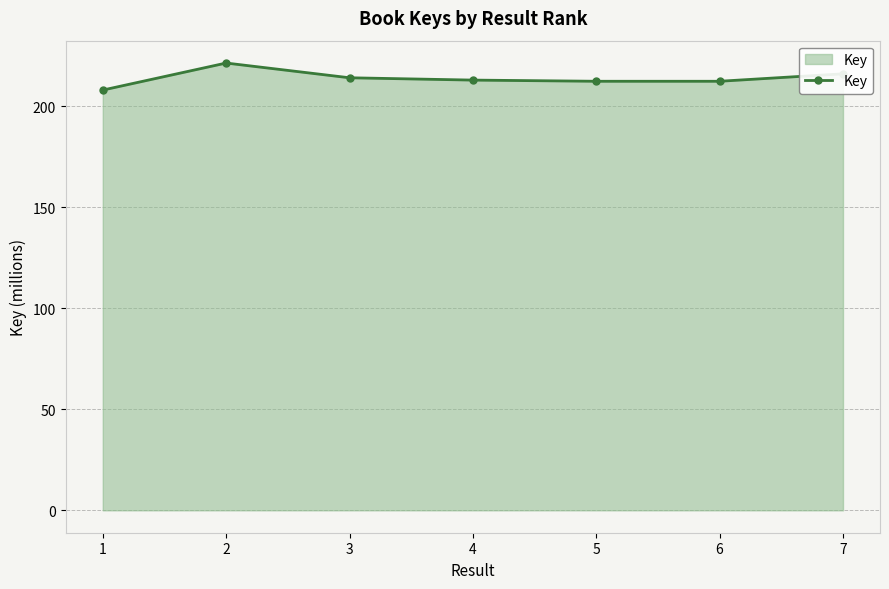

What is the smallest value displayed?

208.1